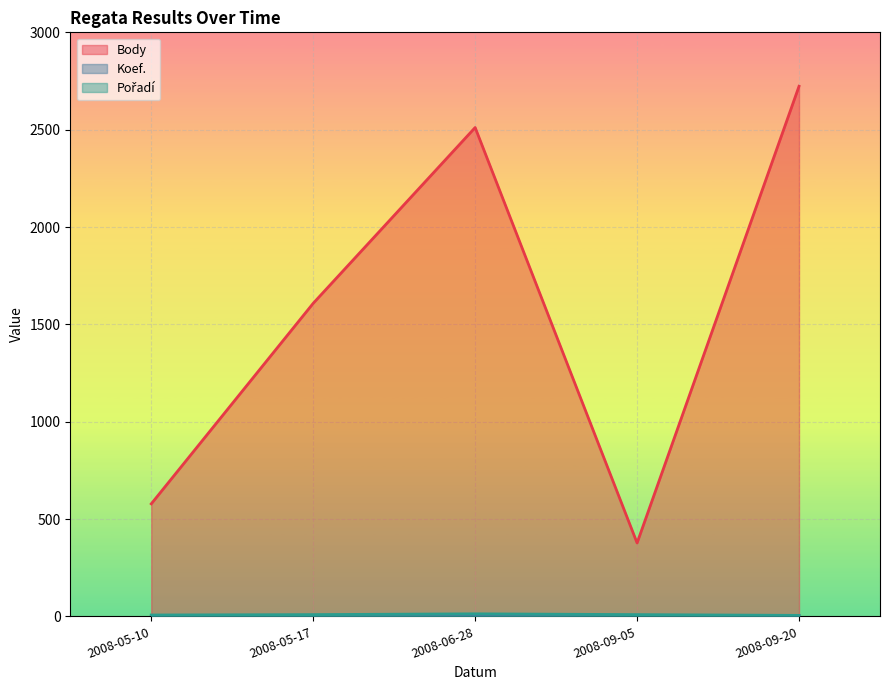

What value does the Koef. series have at 2008-06-28?

6